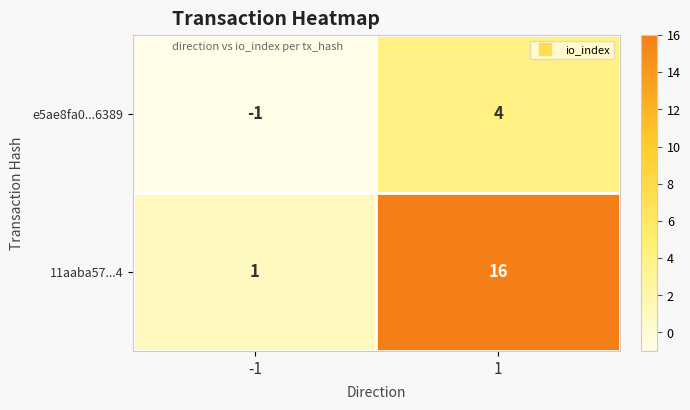

How many data points in e5ae8fa0...6389 are less than 4?

1